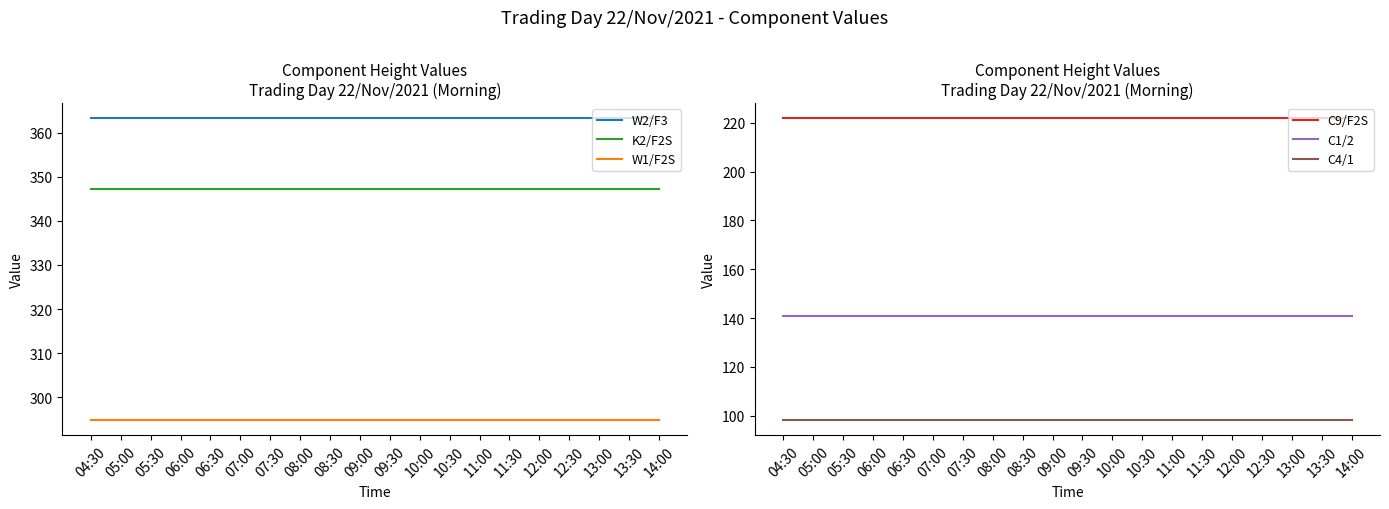

Which series has the widest spread of values?

W2/F3